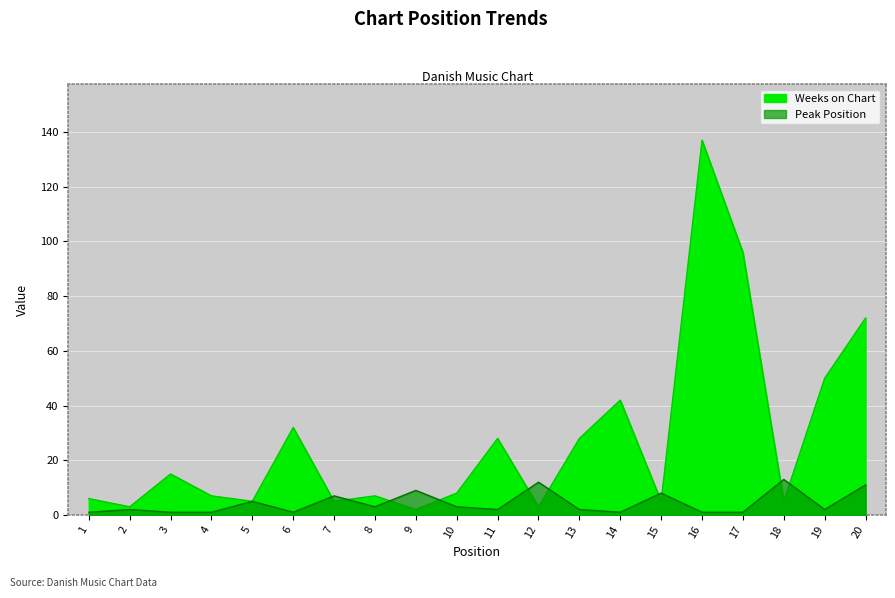

At which category does Peak Position reach its first local peak?

2